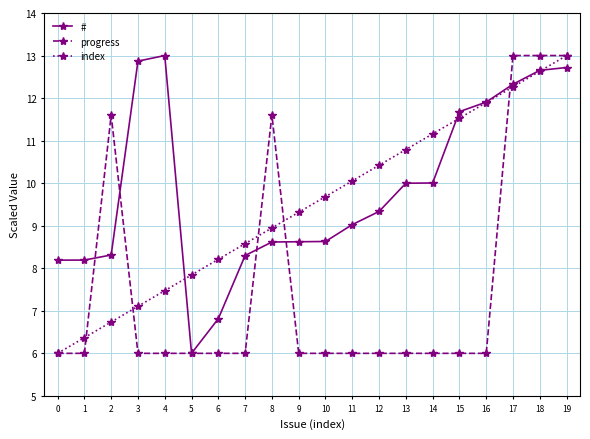

What is the maximum value for progress?

13.0